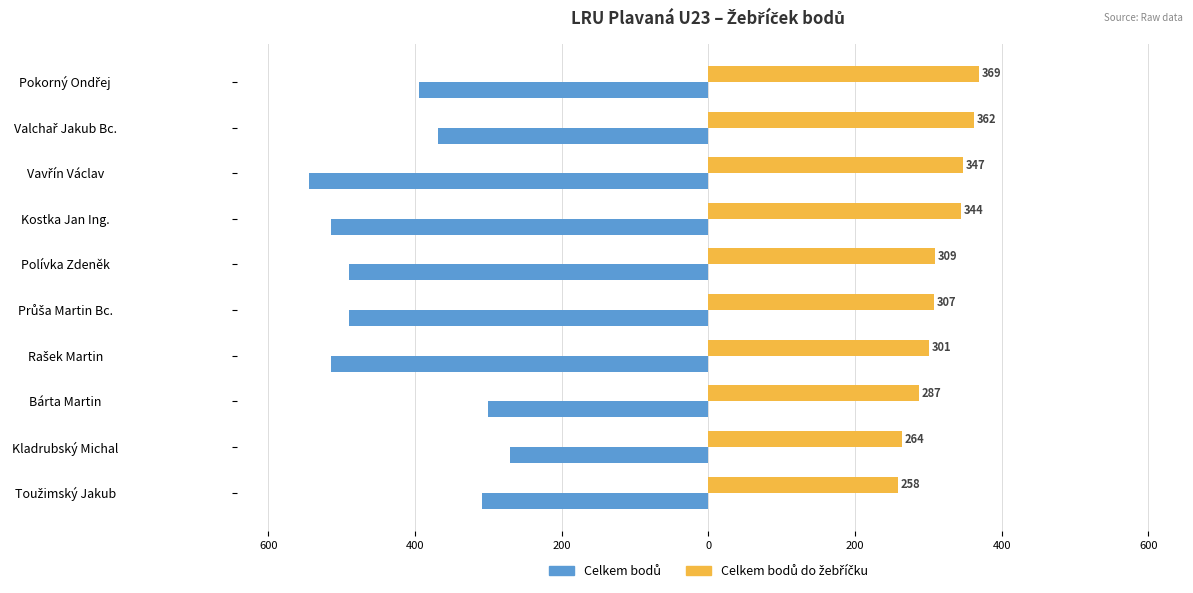

What is the sum of all Celkem bodů values?

-4196